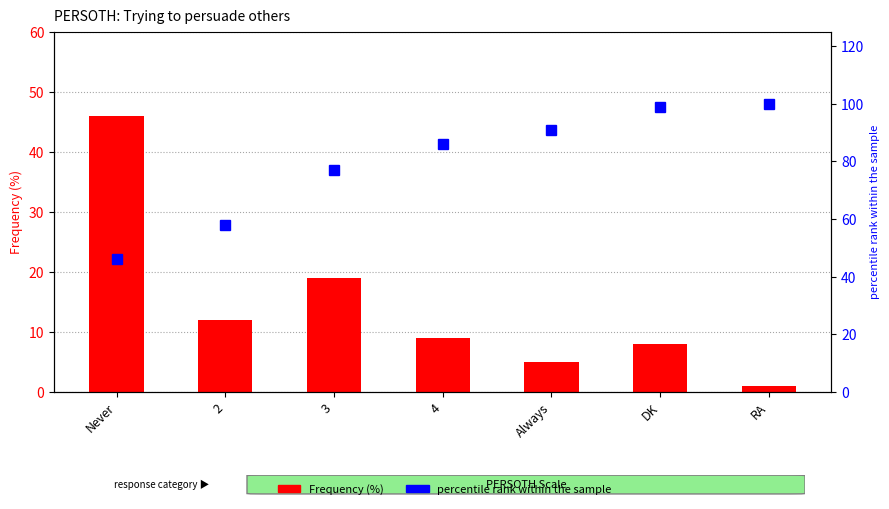

What is the value of the Frequency (%) bar at the 4th from the left?

9.0